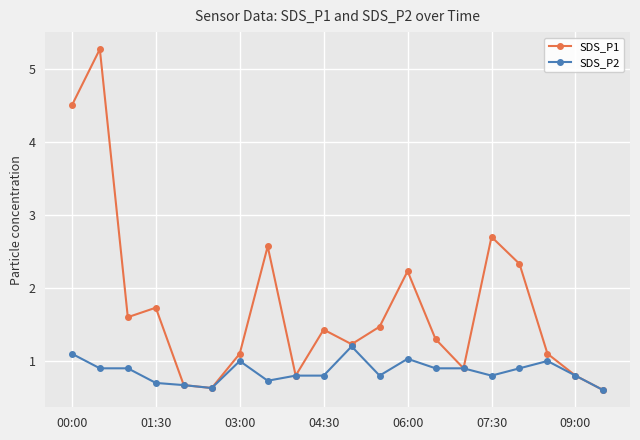

True or false: SDS_P2 has more than 0 points higher than both neighbors.

True